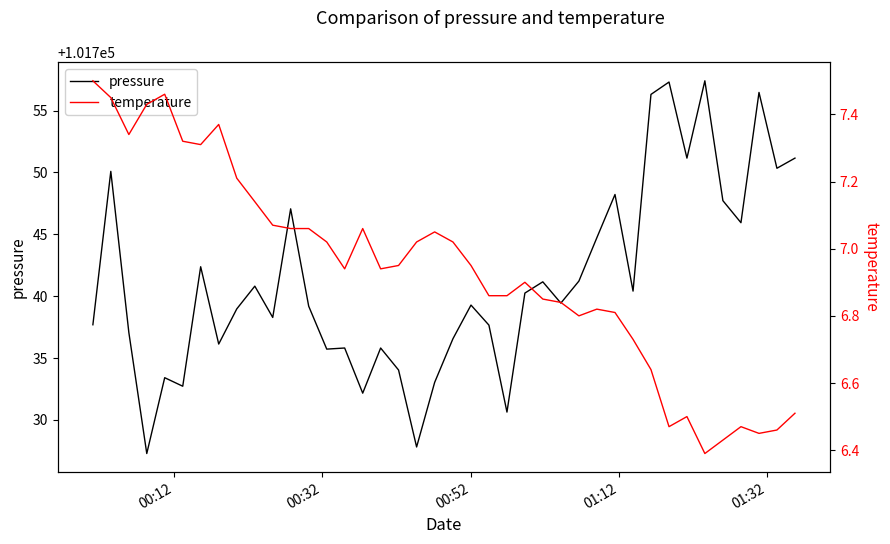

True or false: temperature and pressure intersect in this chart.

False